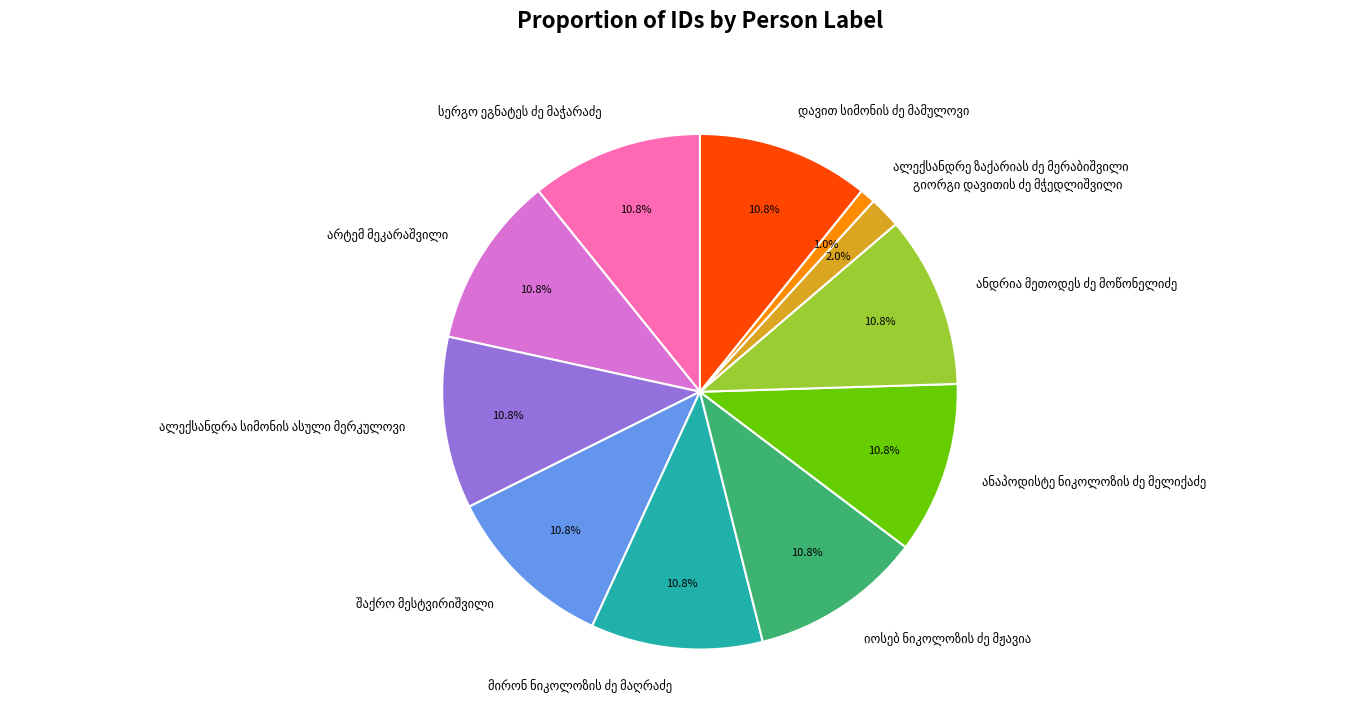

Does any single category account for the majority?

No